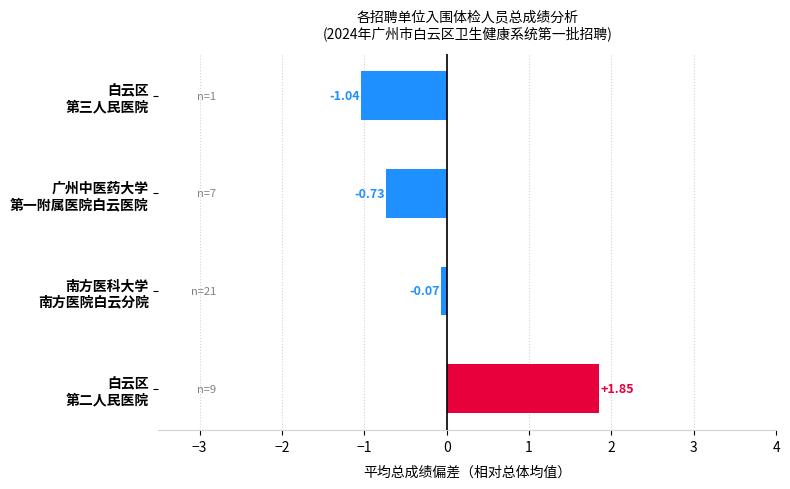

Which category has the lowest value across all series?

白云区
第三人民医院